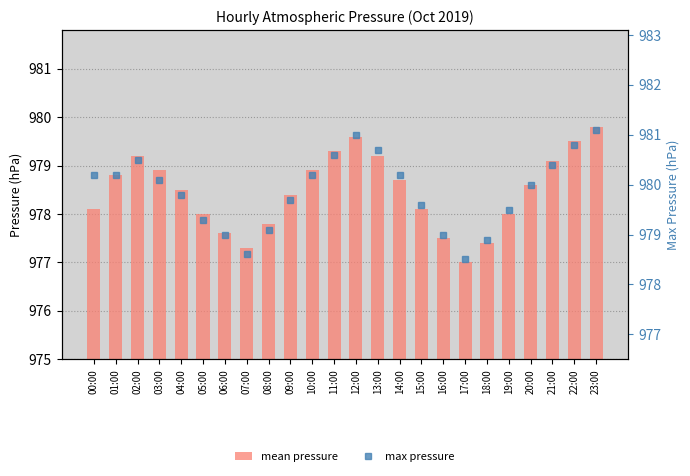

Reading left to right, extract all data points from this chart.

mean pressure: 00:00=978.1	01:00=978.8	02:00=979.2	03:00=978.9	04:00=978.5	05:00=978.0	06:00=977.6	07:00=977.3	08:00=977.8	09:00=978.4	10:00=978.9	11:00=979.3	12:00=979.6	13:00=979.2	14:00=978.7	15:00=978.1	16:00=977.5	17:00=977.0	18:00=977.4	19:00=978.0	20:00=978.6	21:00=979.1	22:00=979.5	23:00=979.8
max pressure: 00:00=980.2	01:00=980.2	02:00=980.5	03:00=980.1	04:00=979.8	05:00=979.3	06:00=979.0	07:00=978.6	08:00=979.1	09:00=979.7	10:00=980.2	11:00=980.6	12:00=981.0	13:00=980.7	14:00=980.2	15:00=979.6	16:00=979.0	17:00=978.5	18:00=978.9	19:00=979.5	20:00=980.0	21:00=980.4	22:00=980.8	23:00=981.1